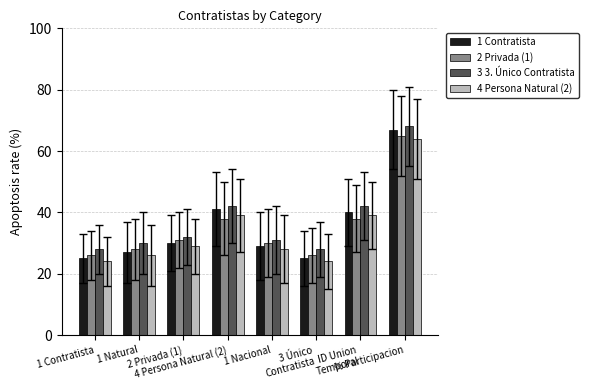

What is the label of the 6th bar from the left?

3 Único
Contratista